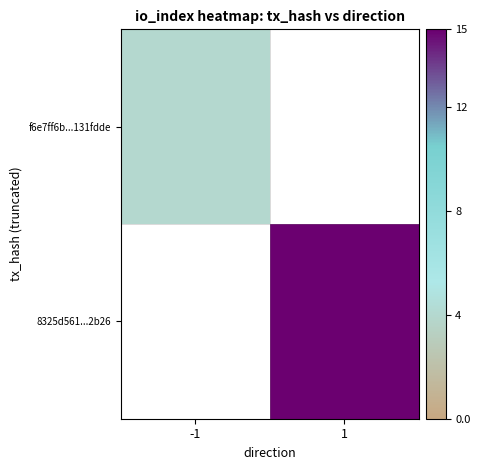

At which category does the chart reach its peak across all series?

1